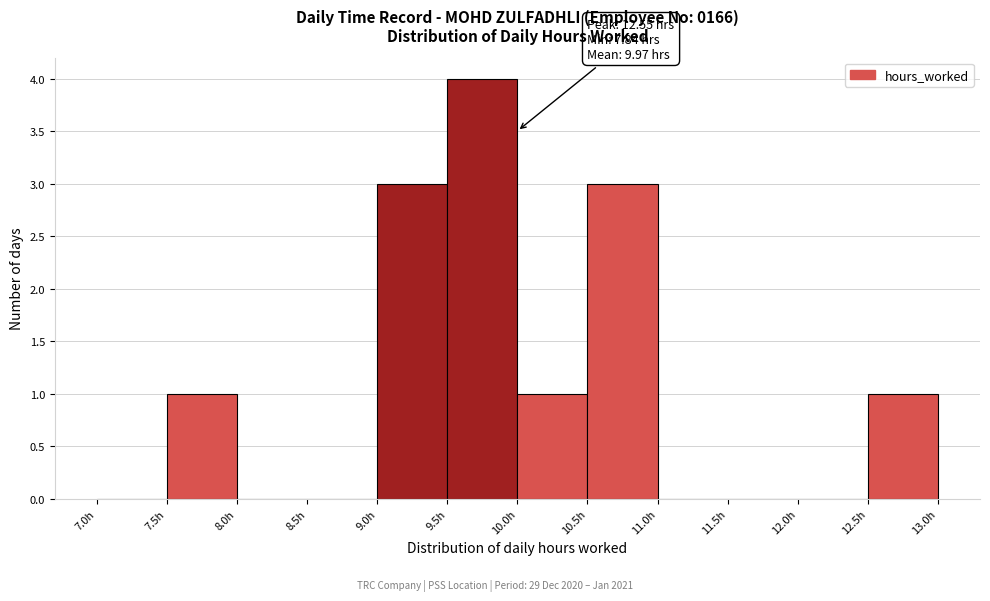

Which range on the x-axis has the tallest bar?

9.5 to 10.0